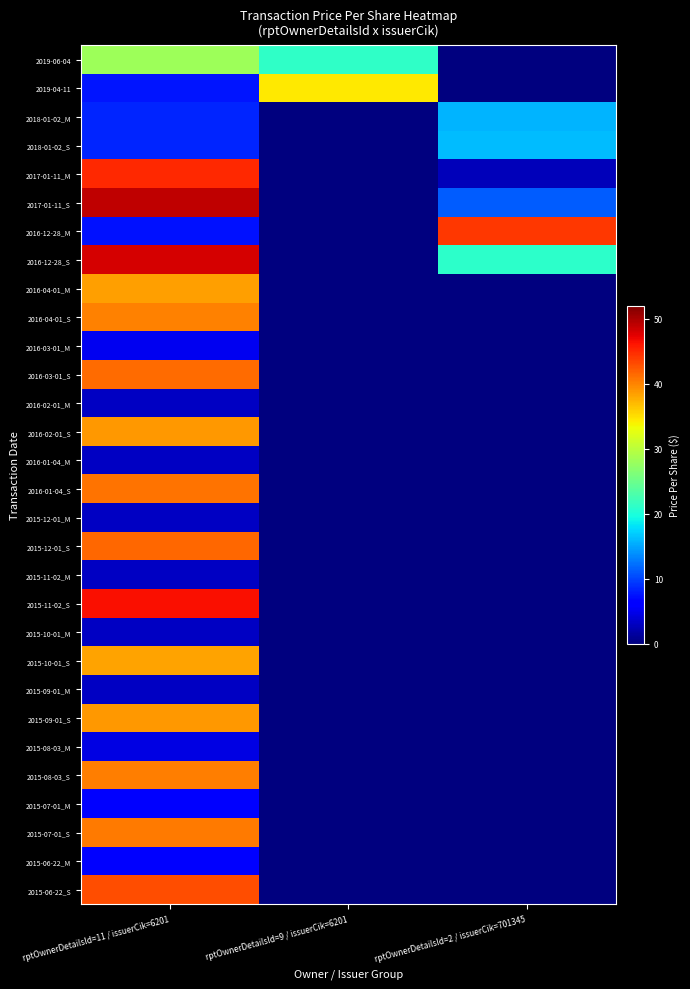

Rank the series at rptOwnerDetailsId=2 / issuerCik=701345 from highest to lowest value.

2016-12-28_M, 2016-12-28_S, 2018-01-02_S, 2018-01-02_M, 2017-01-11_S, 2017-01-11_M, 2019-06-04, 2019-04-11, 2016-04-01_M, 2016-04-01_S, 2016-03-01_M, 2016-03-01_S, 2016-02-01_M, 2016-02-01_S, 2016-01-04_M, 2016-01-04_S, 2015-12-01_M, 2015-12-01_S, 2015-11-02_M, 2015-11-02_S, 2015-10-01_M, 2015-10-01_S, 2015-09-01_M, 2015-09-01_S, 2015-08-03_M, 2015-08-03_S, 2015-07-01_M, 2015-07-01_S, 2015-06-22_M, 2015-06-22_S